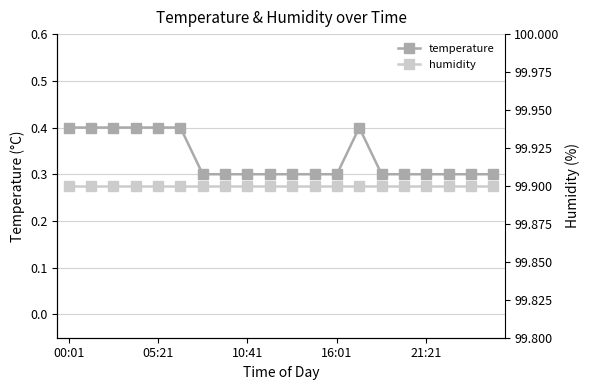

True or false: humidity and temperature cross at least once.

False